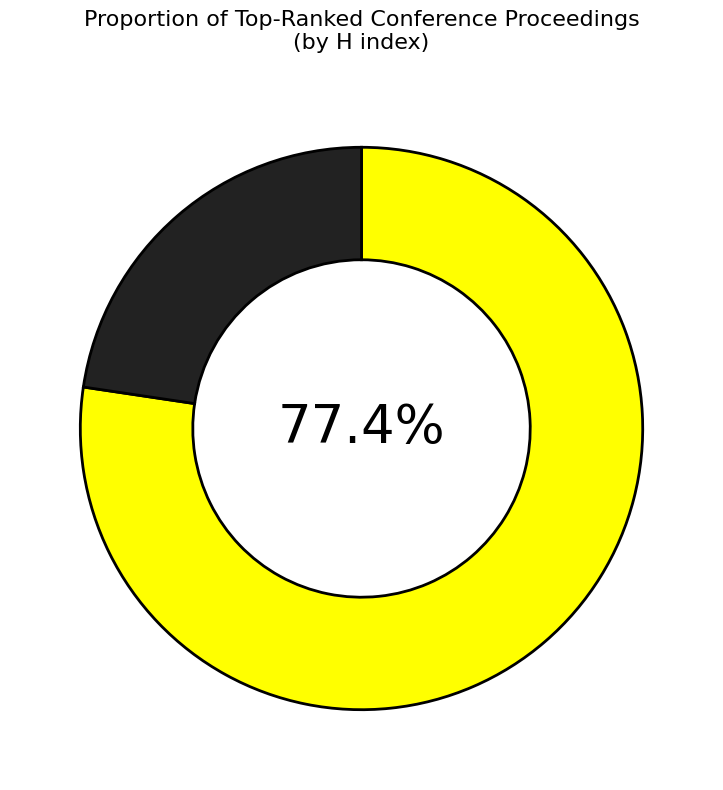

How many slices are in this pie chart?

2